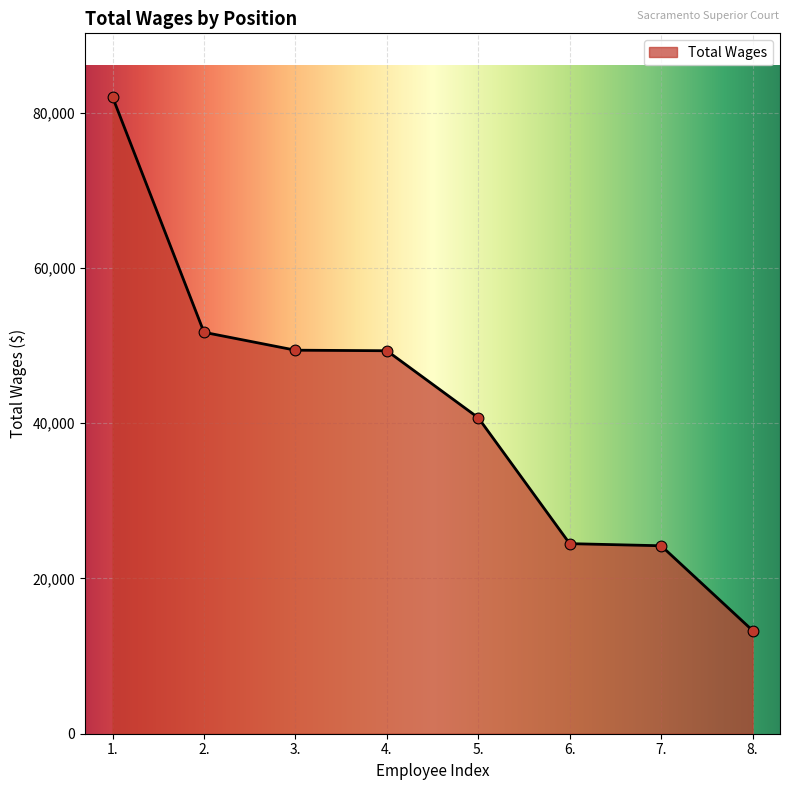

Approximately how many times larger is the value at 2. compared to 7.?

2.1